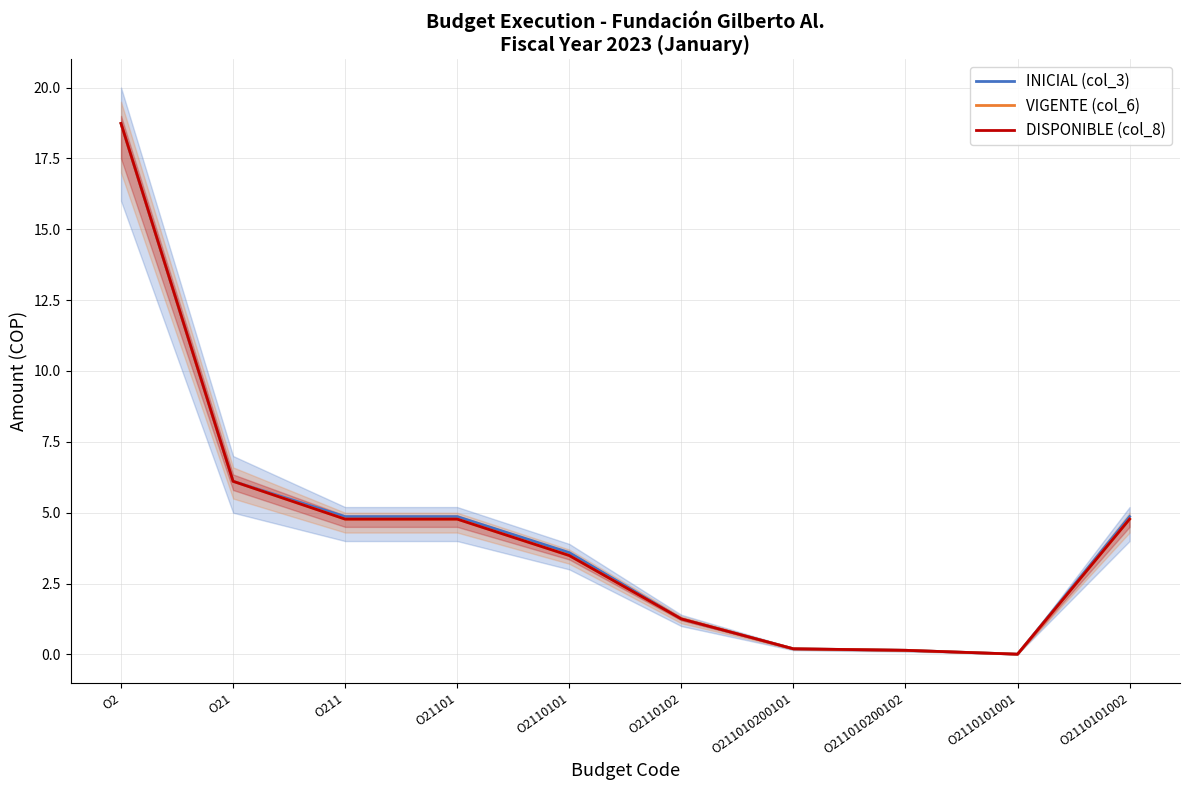

What is the total value across all series at O2110101002?

14.4